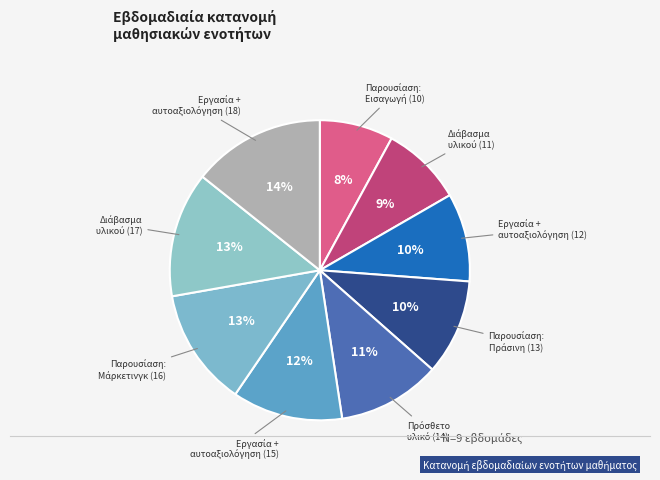

How many segments does this pie chart have?

9